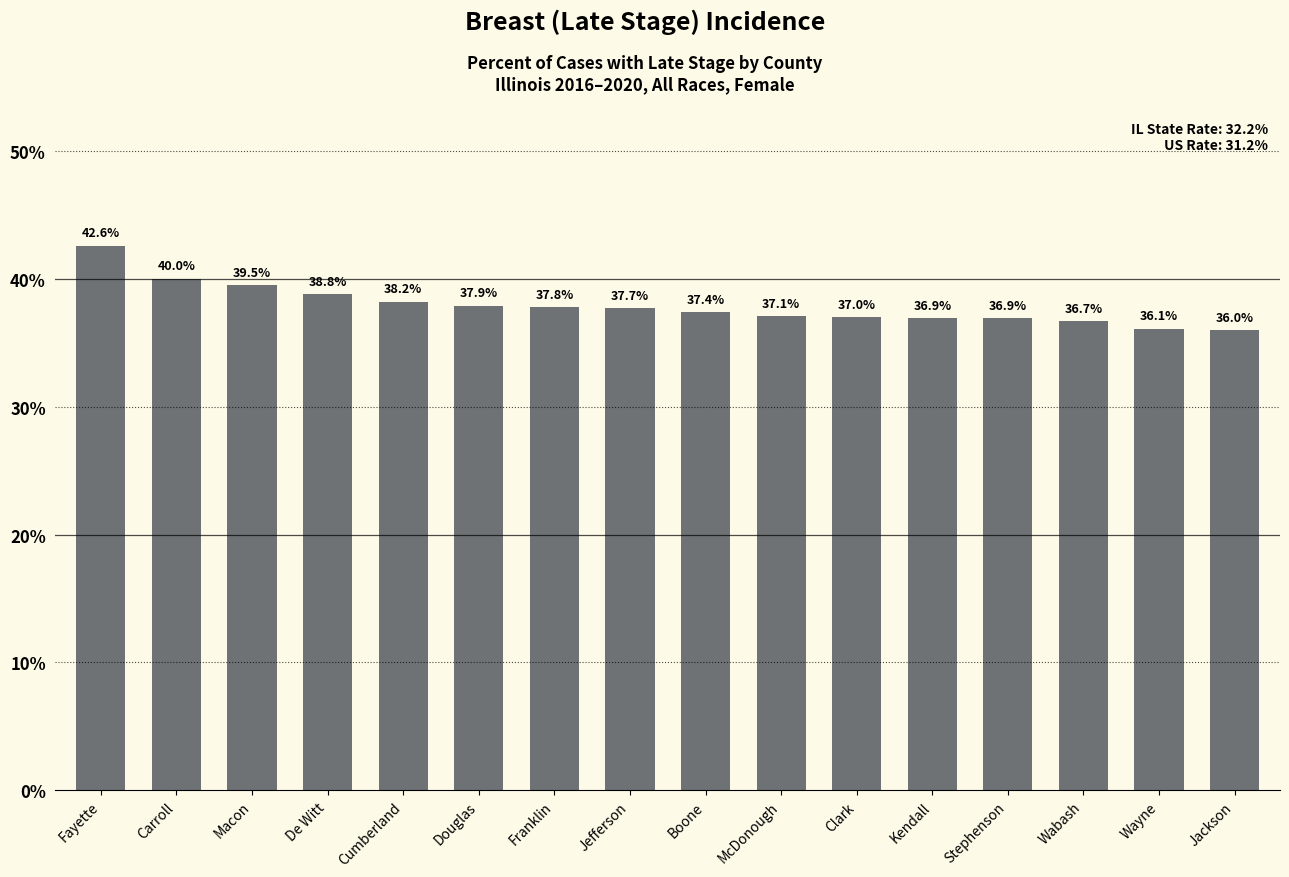

What is the change in value from Boone to Wabash?

-0.7